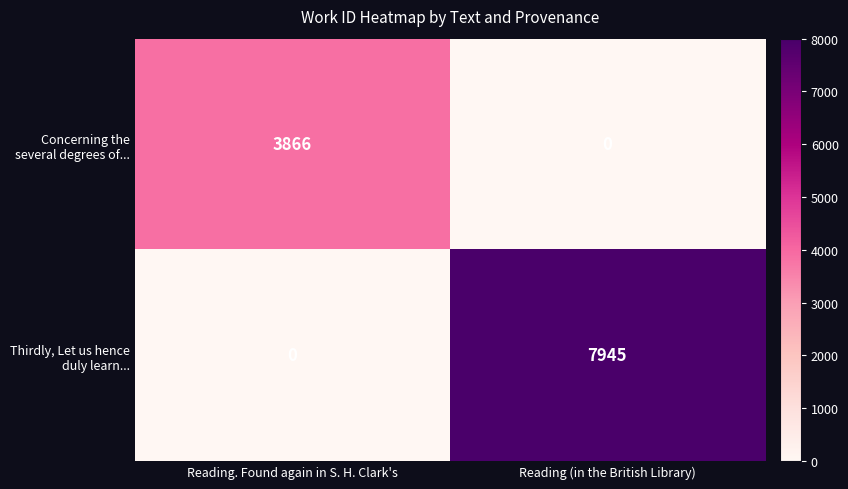

What is the total value across all series at Reading (in the British Library)?

7945